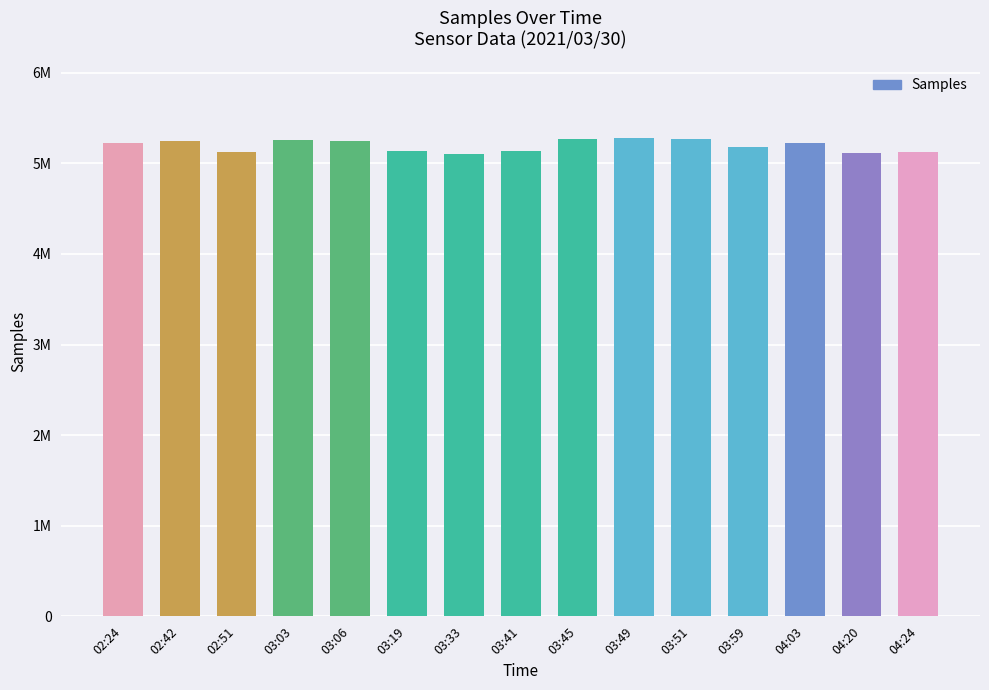

The value at 03:59 is 1643062. True or false?

False